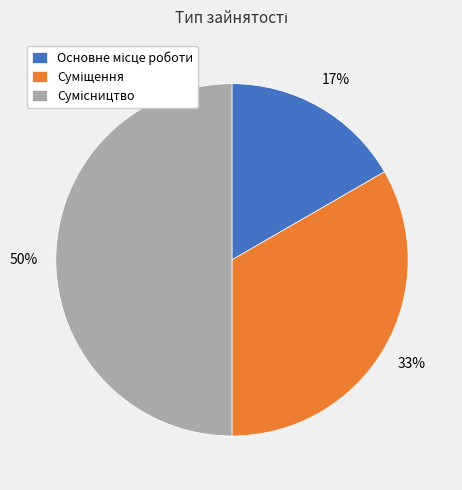

To the nearest percent, what is the difference between the largest and smallest slice percentages?

33%